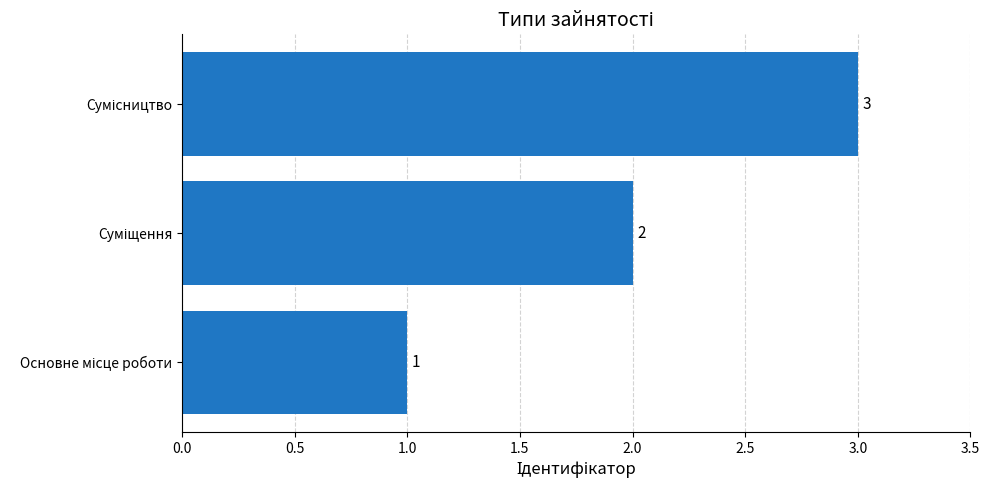

What is the sum of all values?

6